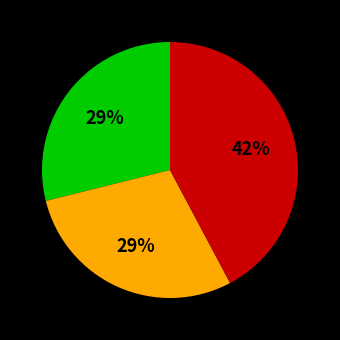

Is there a majority slice in this chart?

No